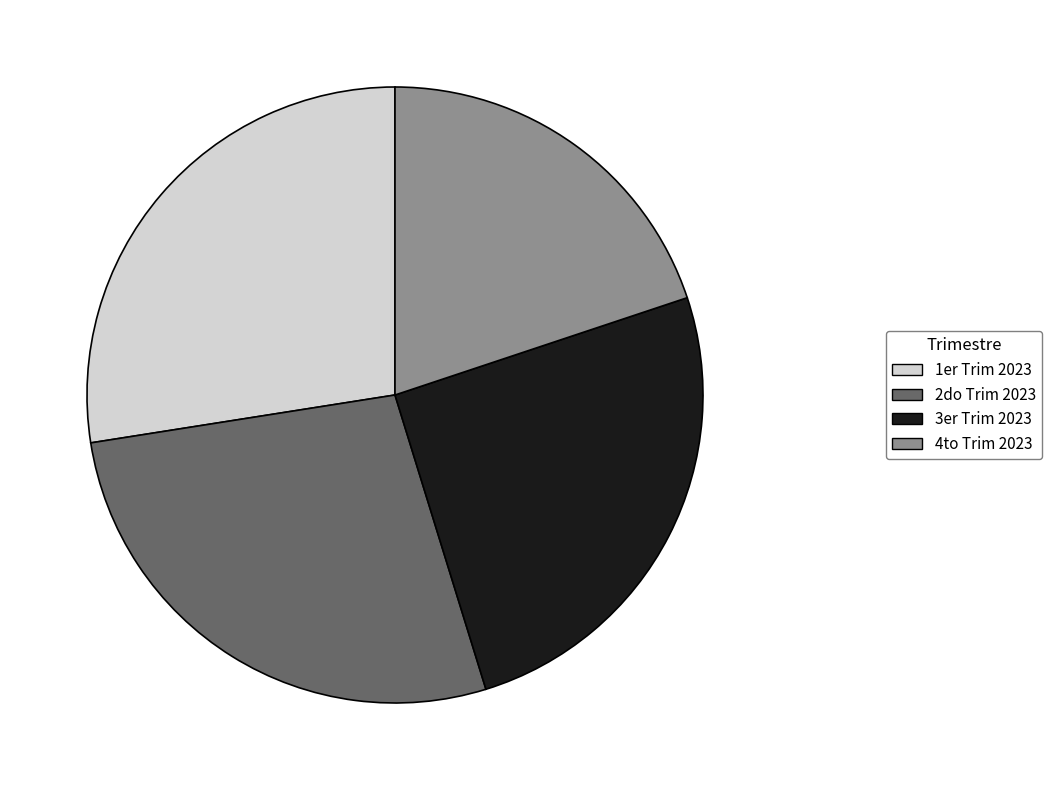

How many slices are in this pie chart?

4